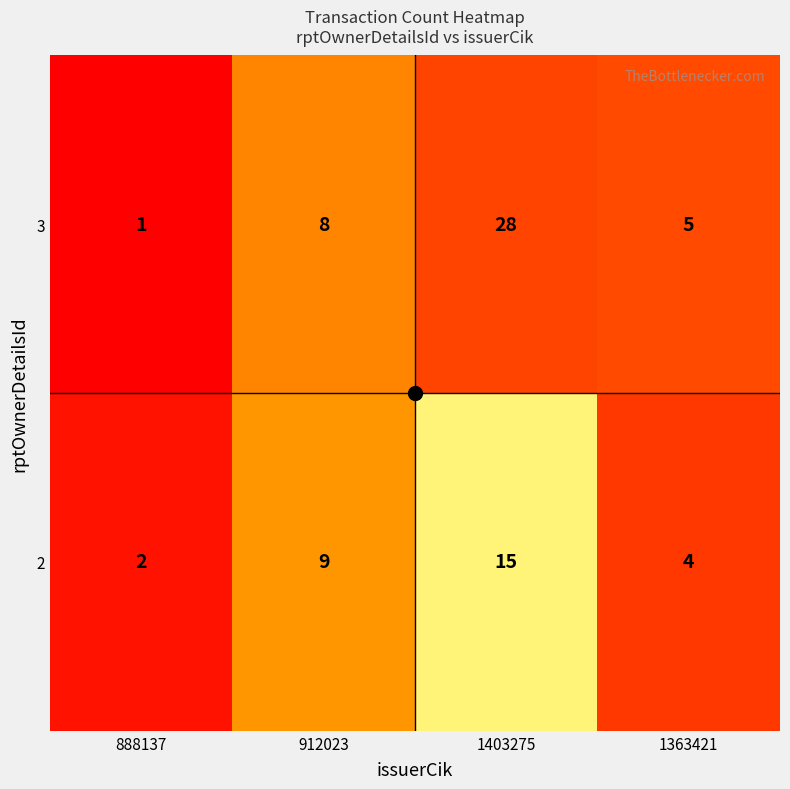

What is the maximum value shown in the chart?

28